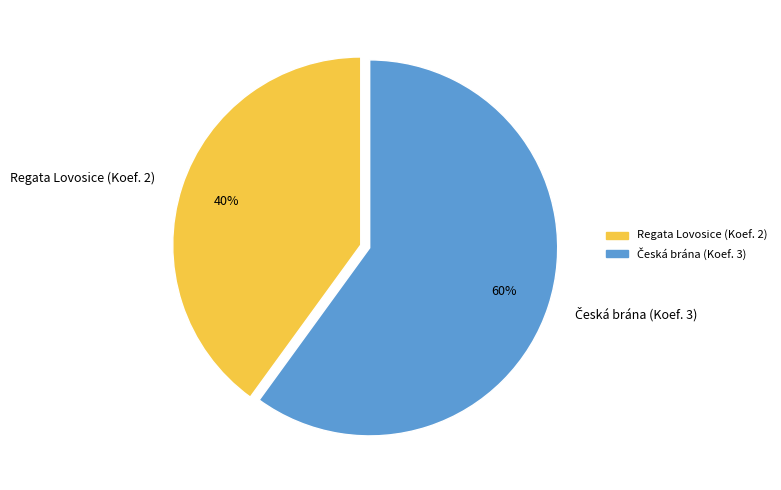

Which slice is the smallest?

Regata Lovosice (Koef. 2)